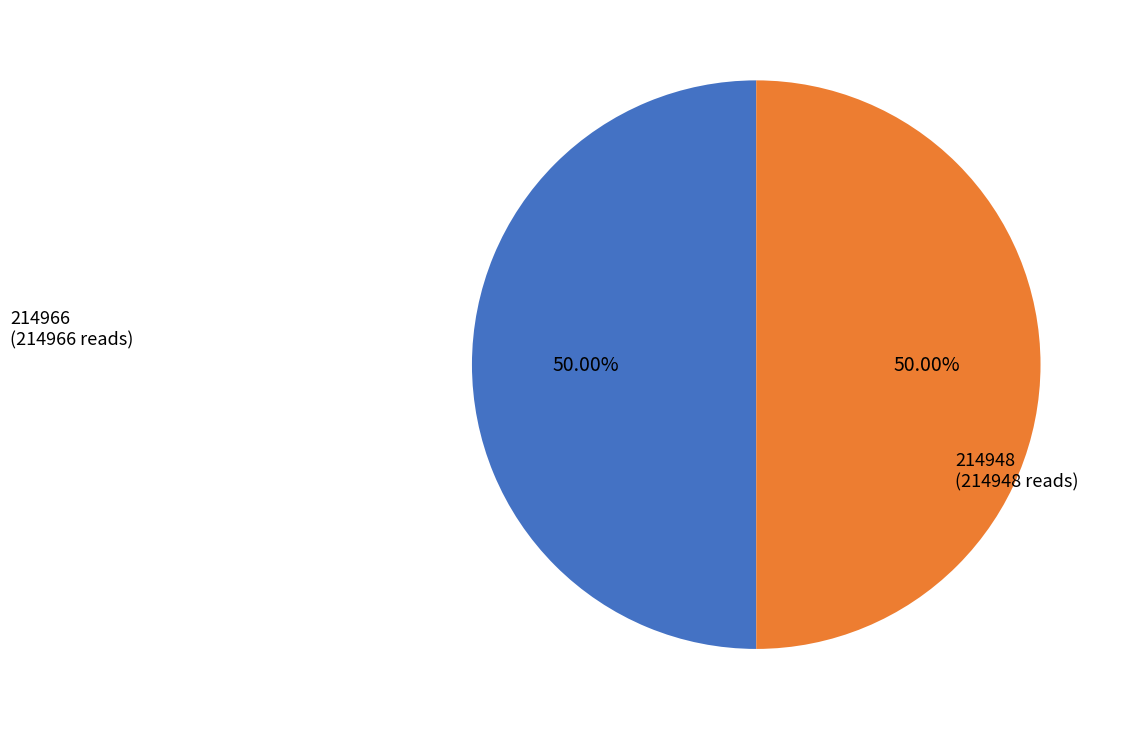

How many slices are in this pie chart?

2